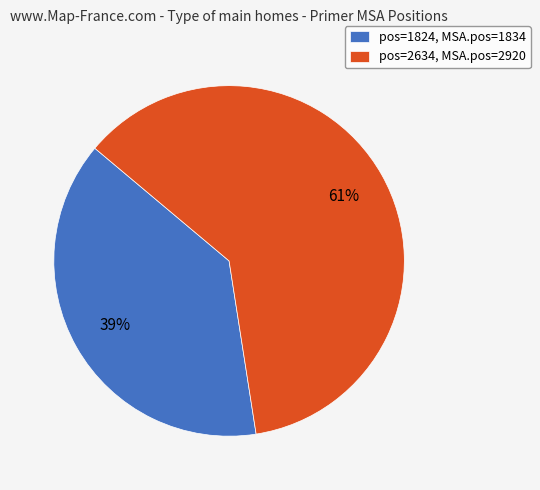

Is the sum of pos=2634, MSA.pos=2920 and pos=1824, MSA.pos=1834 greater than half?

Yes